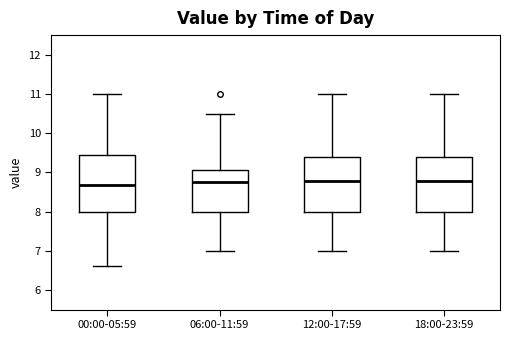

Where does the upper whisker of the box for 12:00-17:59 end on the y-axis? The values are not printed on the chart, so give them approximately, as read against the axis.

11.0